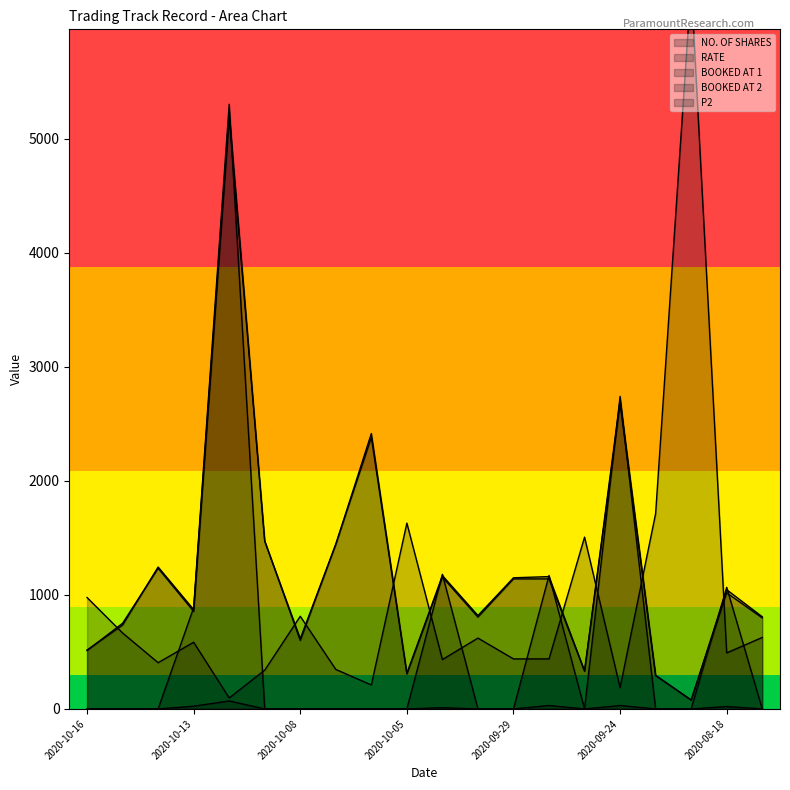

How many positive values does the P2 series have?

6